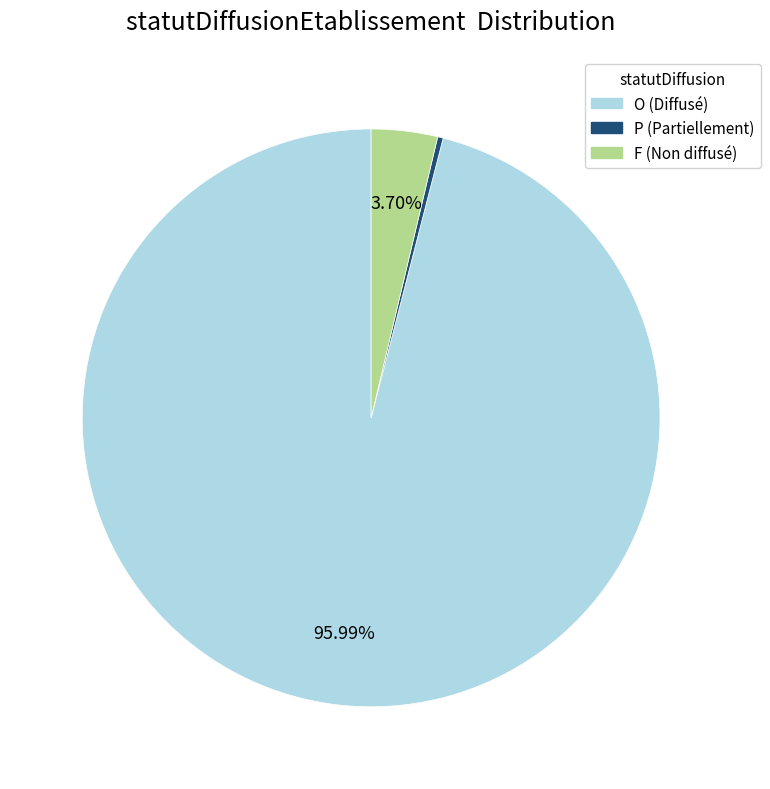

The P slice represents 0% of the pie. True or false?

True